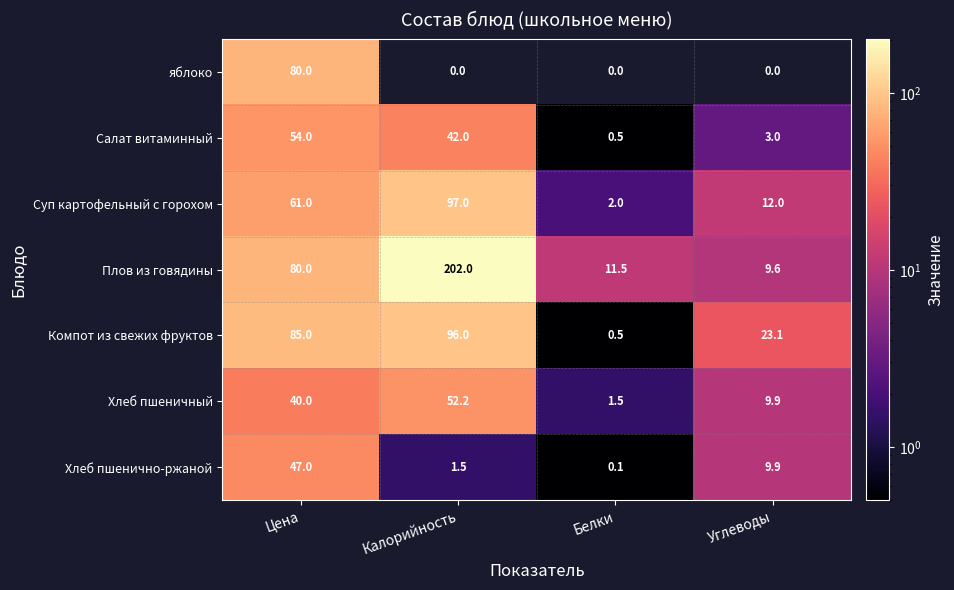

Which category has the highest value across all series?

Калорийность